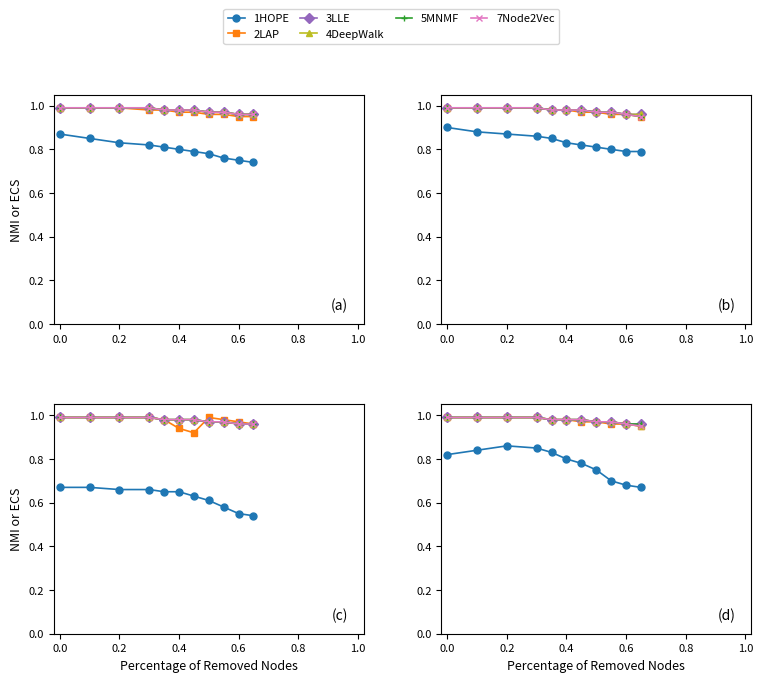

List the series in order of their peak value, lowest first.

1HOPE, 2LAP, 3LLE, 4DeepWalk, 5MNMF, 7Node2Vec